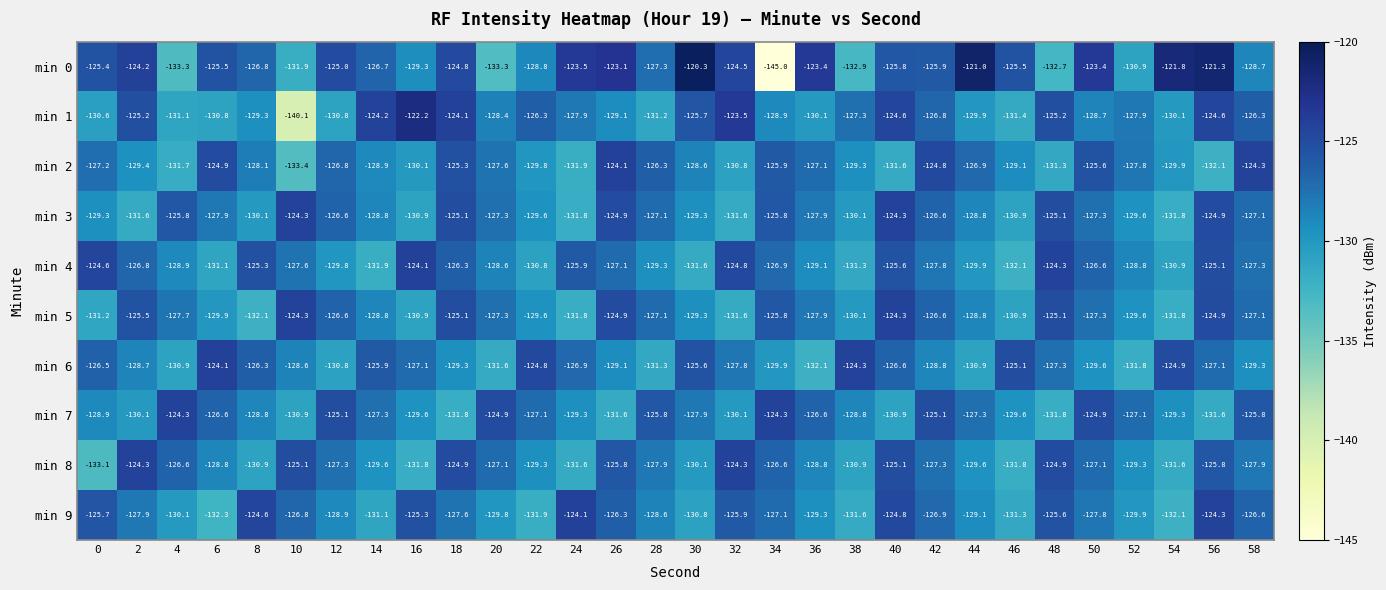

Count the number of categories in the chart.

30